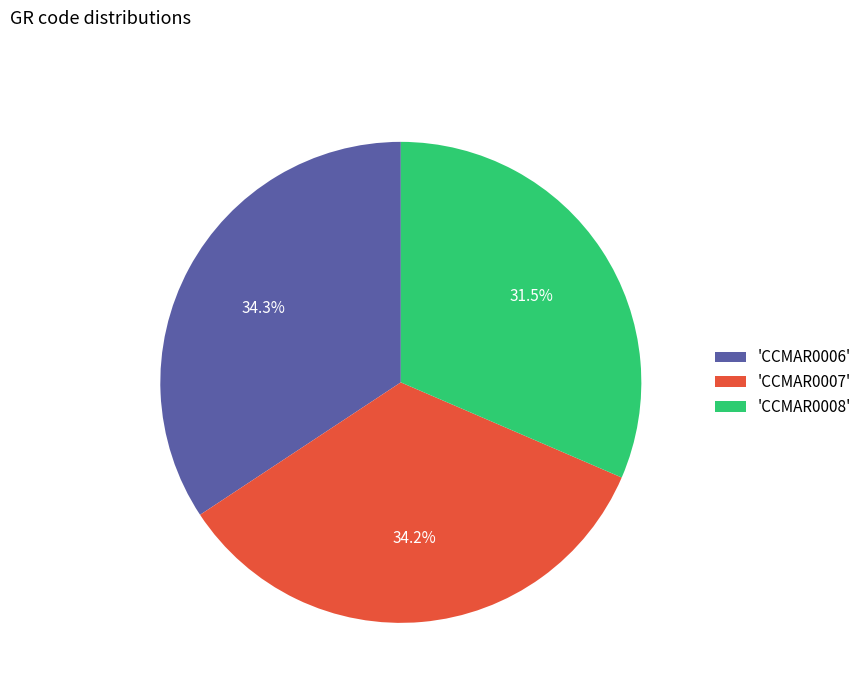

Does any single category account for the majority?

No